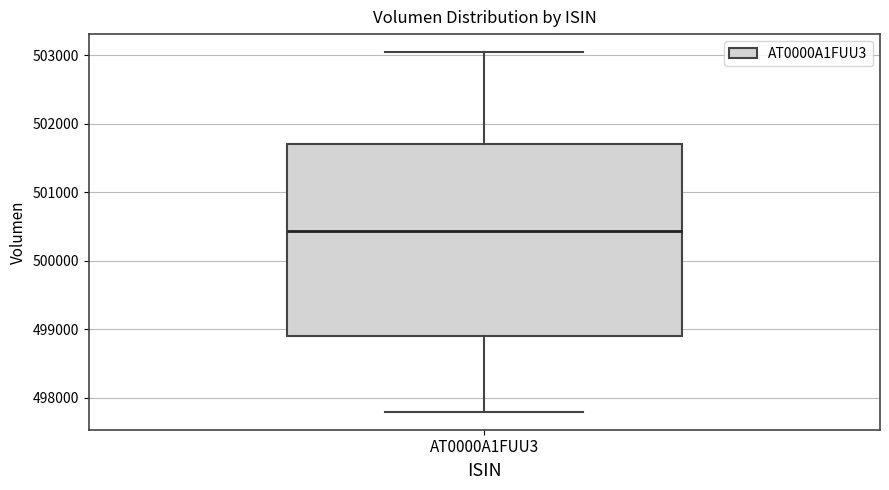

Read this box plot against the y-axis: the position of the median line, the range covered by the box, and the ends of both whiskers. The values are not printed on the chart, so give them approximately, as read against the axis.

median 500400, box 498900 to 501700, whiskers 497800 to 503000